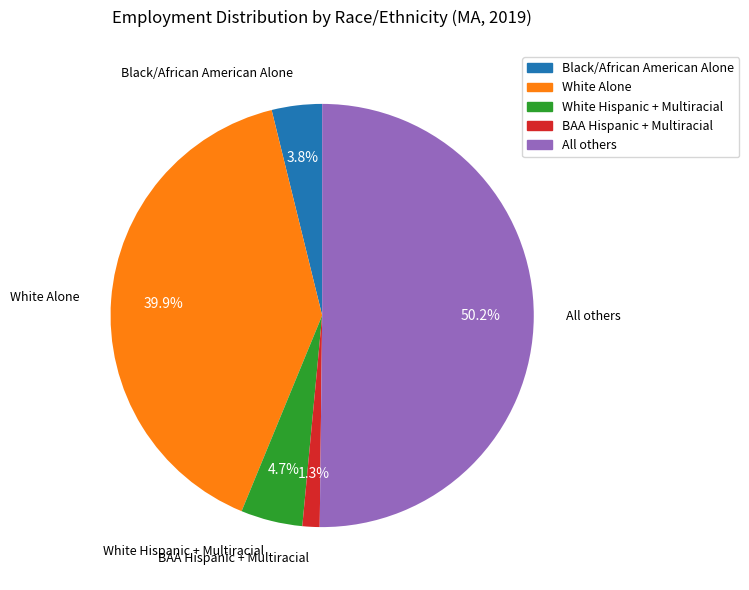

The All others slice represents 45% of the pie. True or false?

False